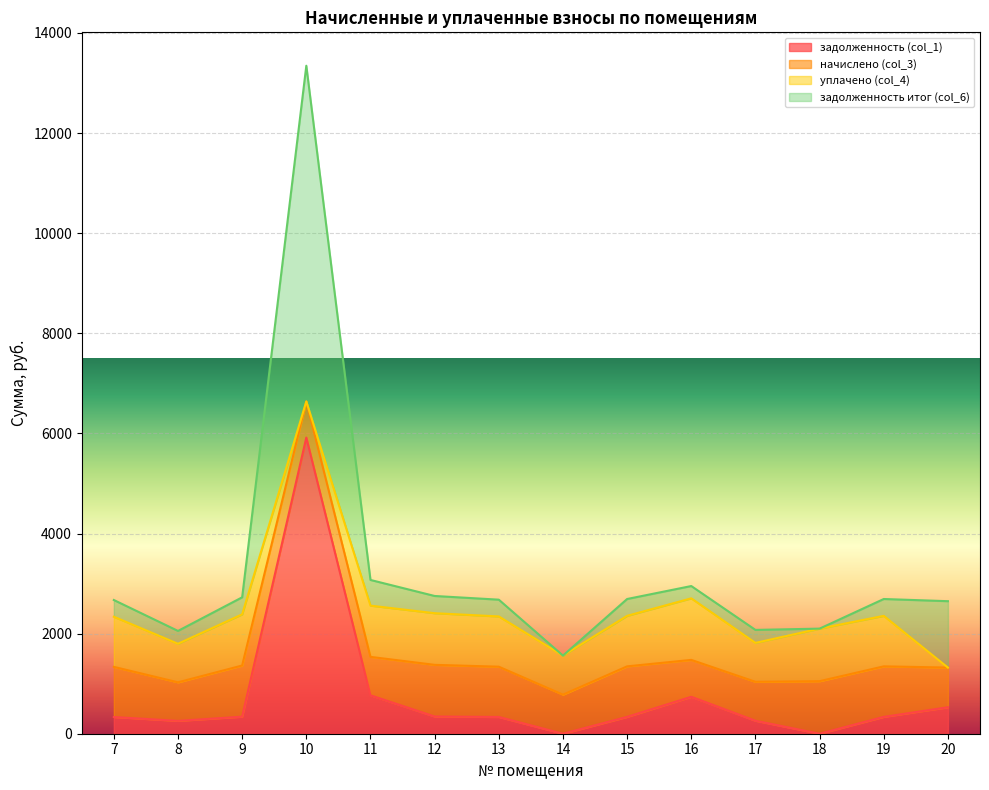

Where is the first local maximum for задолженность (col_1)?

10